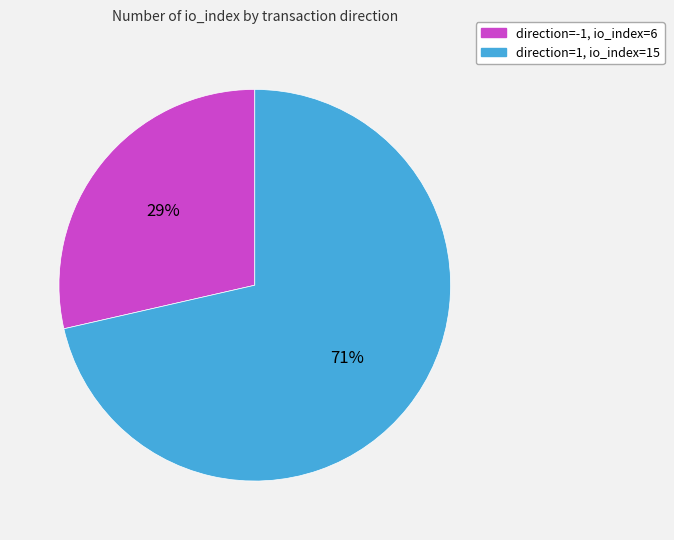

Which slice represents more than half of the pie?

direction=1, io_index=15